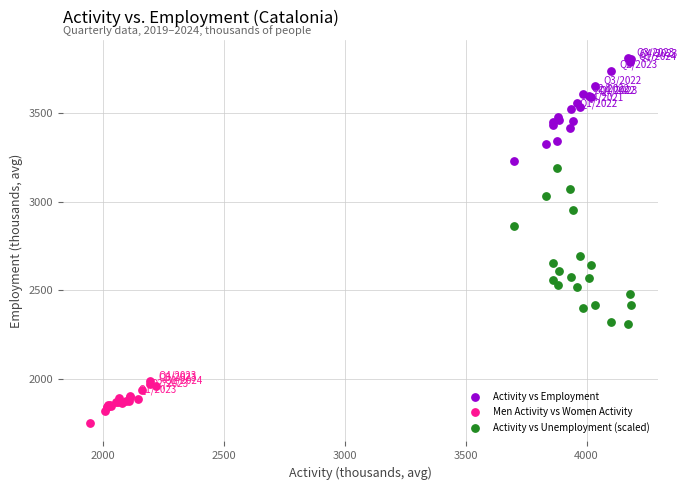

Which series contains the highest Y value?

Activity vs Employment